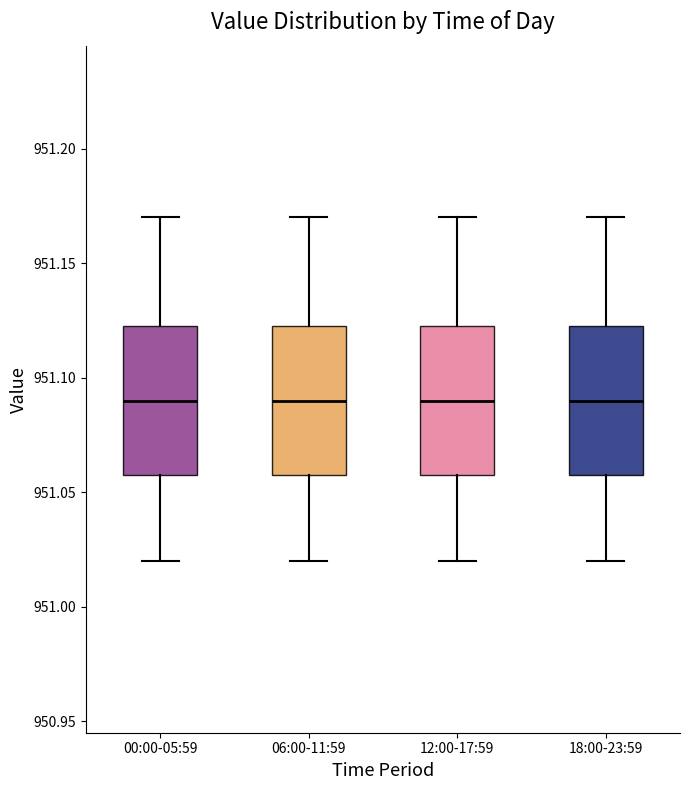

Where is the lower edge of the box for 18:00-23:59 on the y-axis? The values are not printed on the chart, so give them approximately, as read against the axis.

951.060